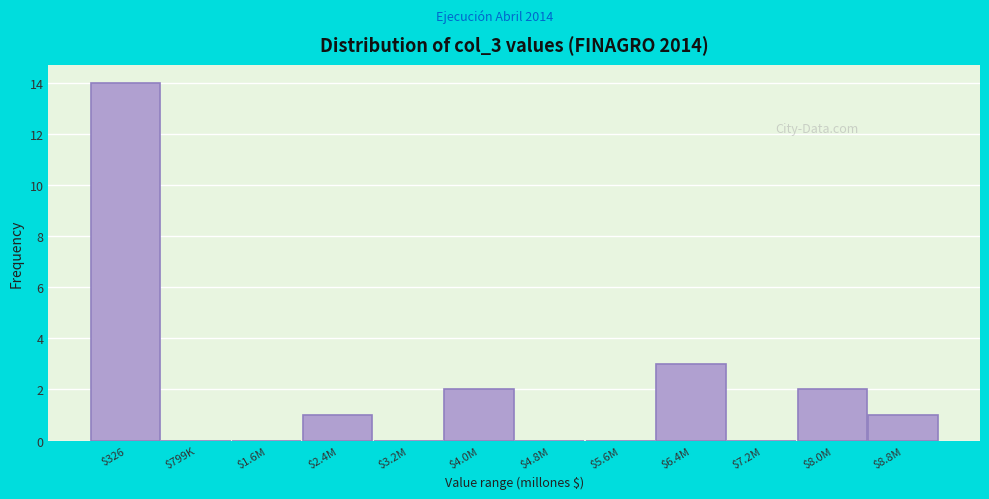

At which label is the value closest to 7?

$6.4M